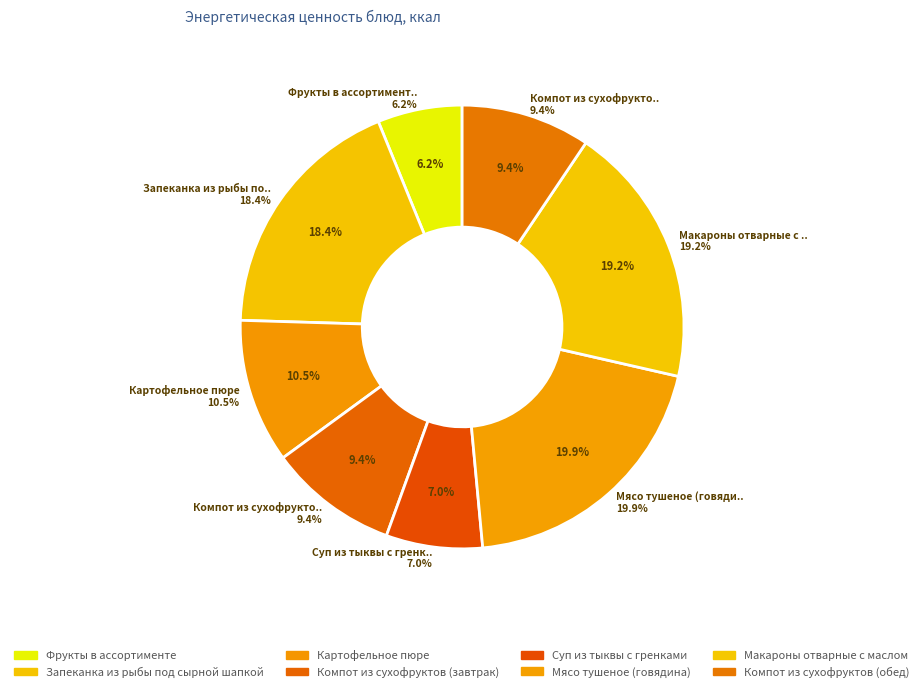

To the nearest percent, what is the difference between the largest and smallest slice percentages?

14%